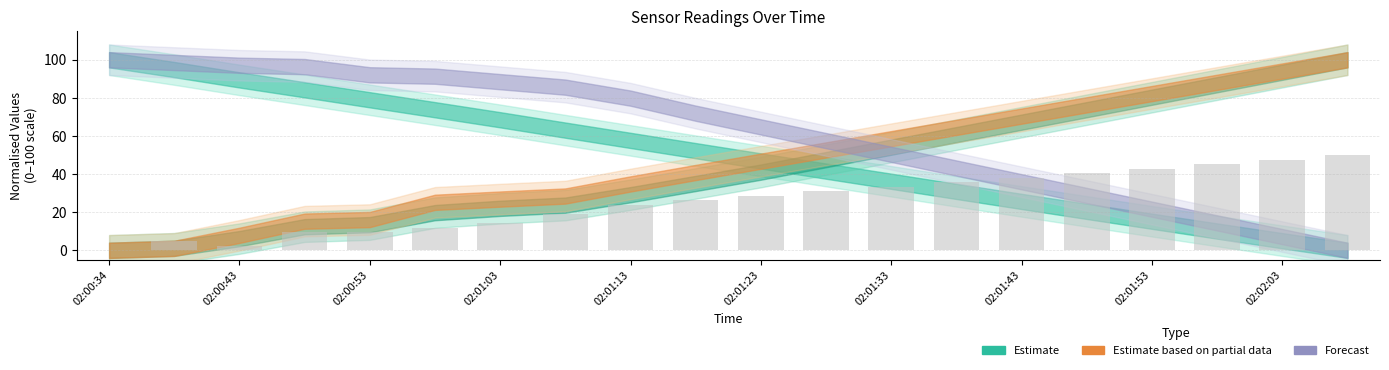

What is the maximum value shown in the chart?

50.0